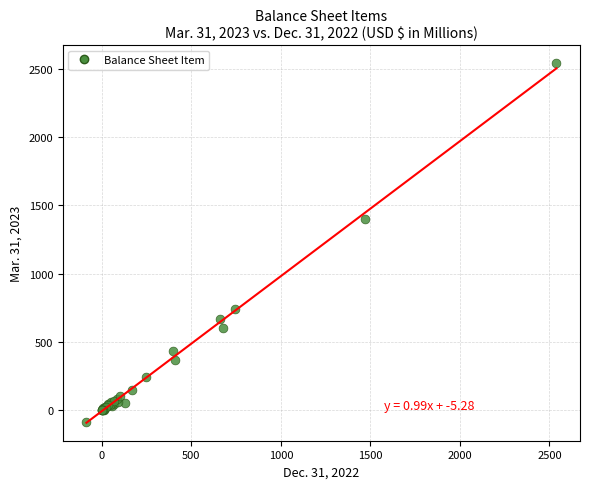

What Y value in the scatter plot is closest to 1226?

1399.1